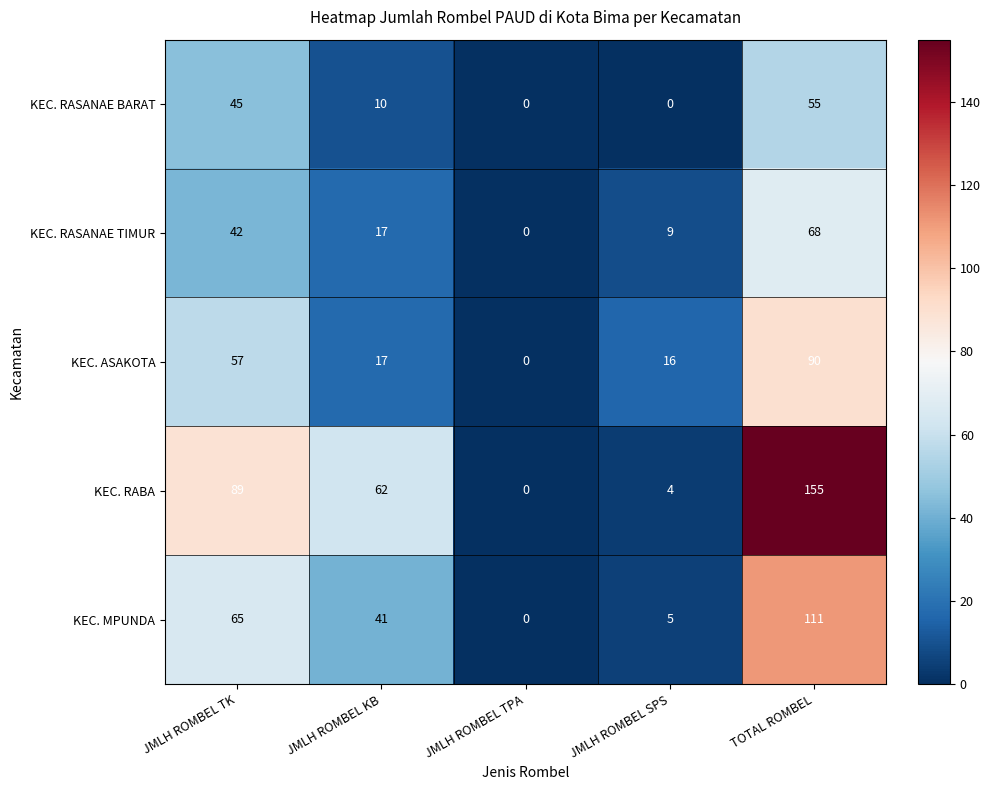

At which label is KEC. RASANAE BARAT closest to 27?

JMLH ROMBEL KB